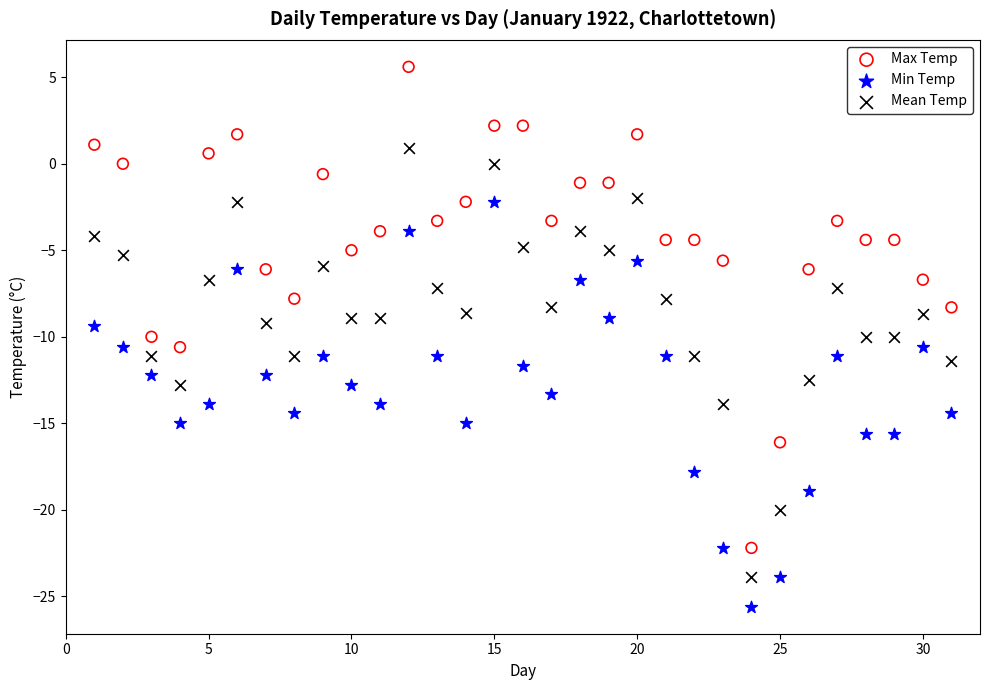

Which series reaches the maximum Y coordinate?

Max Temp